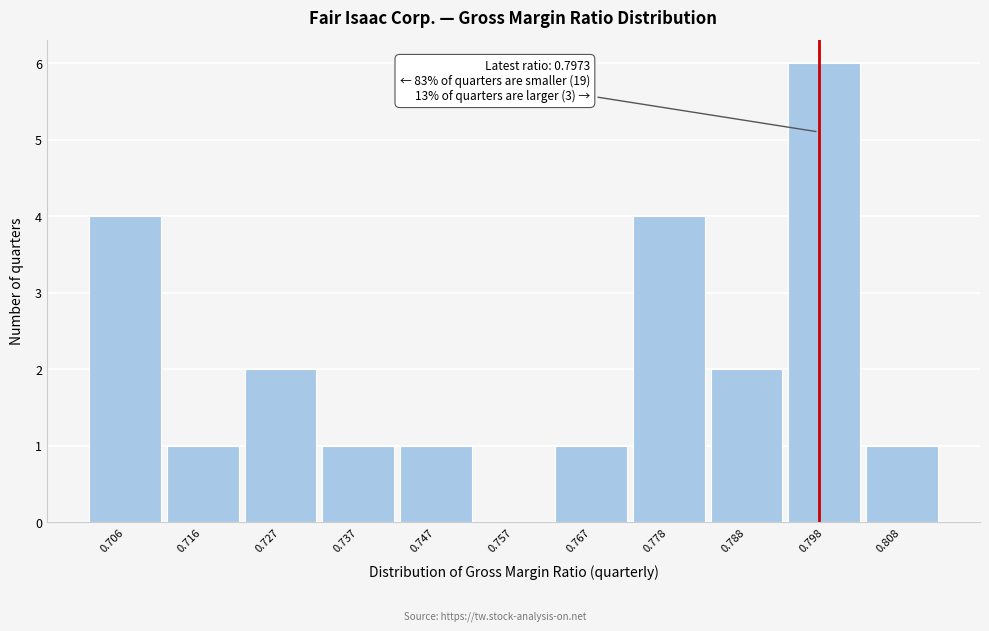

Over which range of the x-axis is the bar tallest?

0.792 to 0.804